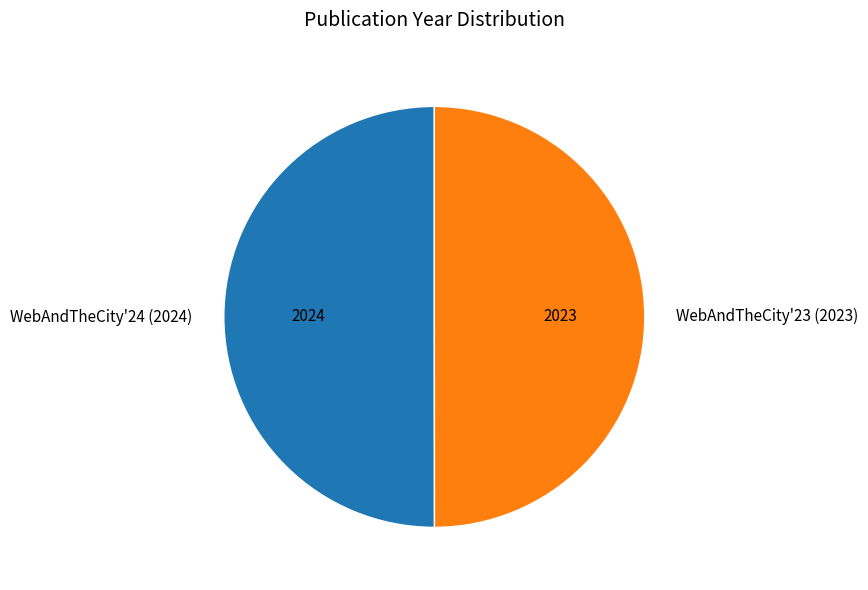

Is it true that WebAndTheCity'24 (2024) is 50% of the pie?

True